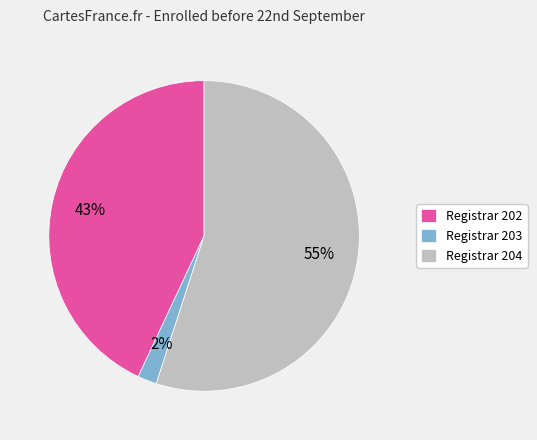

Rank the categories by value from highest to lowest.

Registrar 204, Registrar 202, Registrar 203